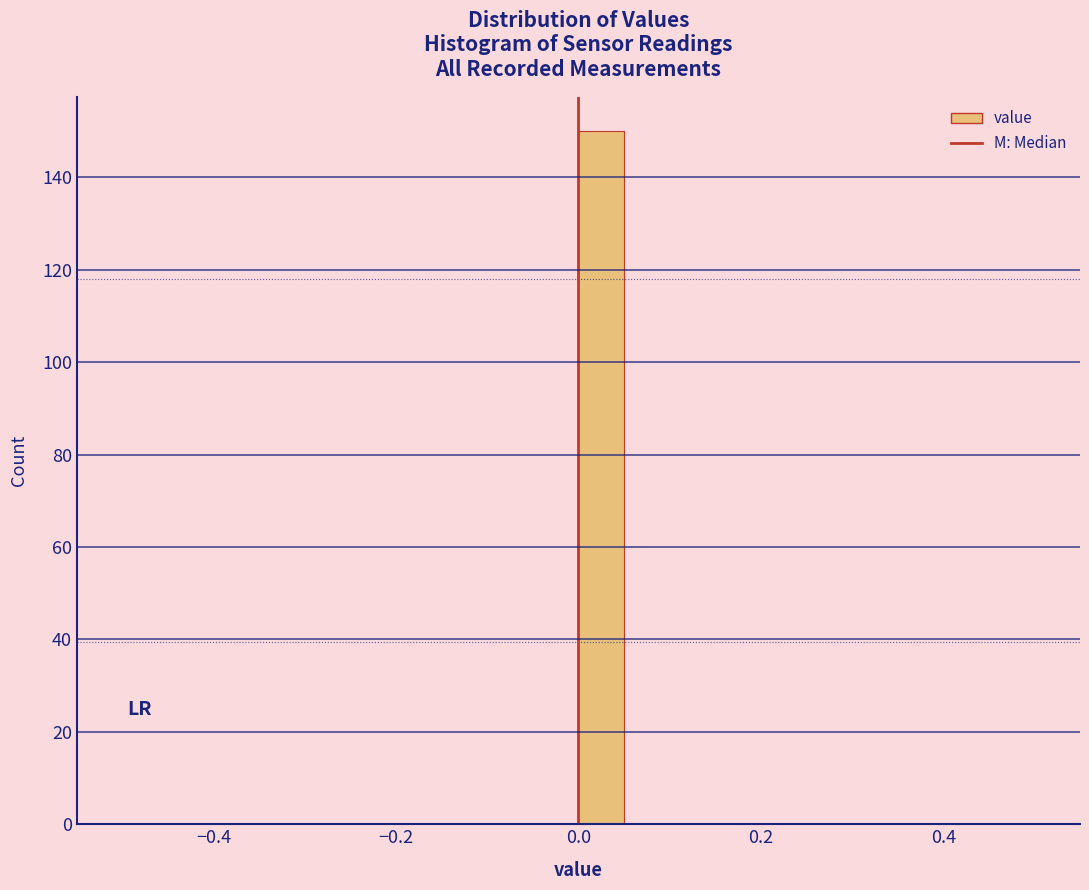

Read against the x-axis, roughly where is the centre of the tallest bar?

0.02